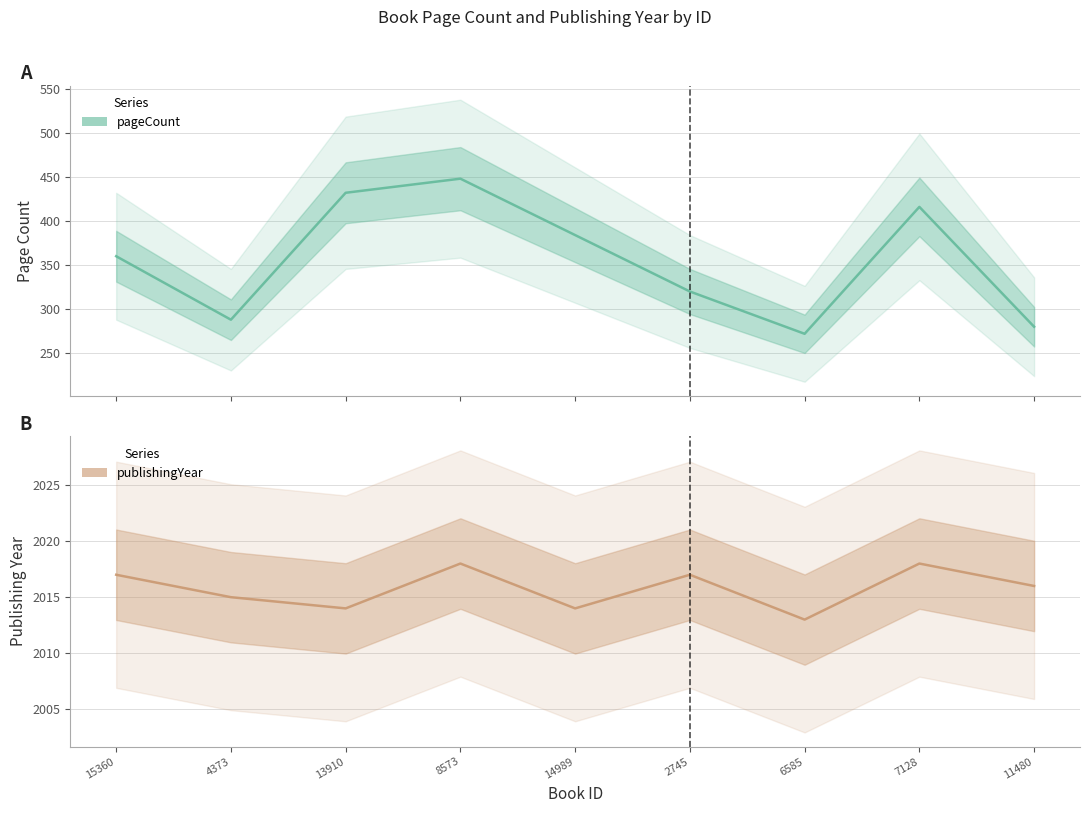

The value of publishingYear at 4373 is 2015. True or false?

True